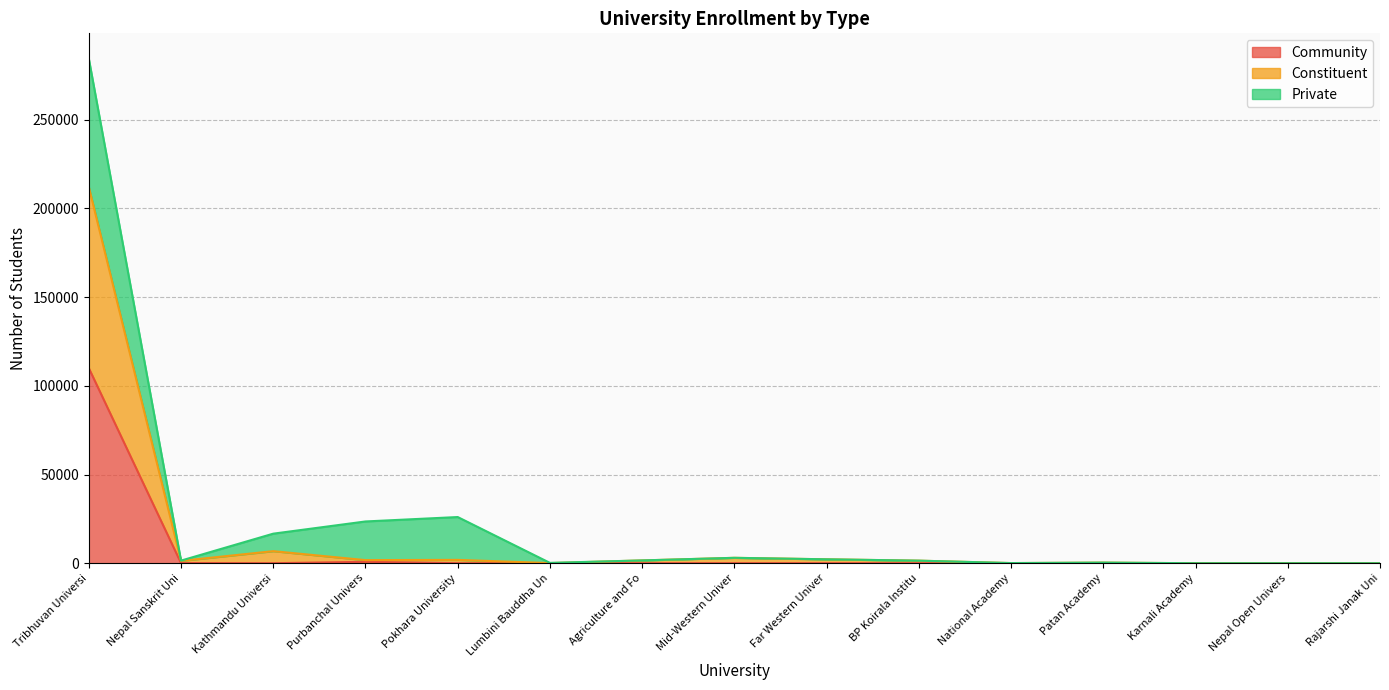

At which category is the sum across all series the highest?

Tribhuvan Universi